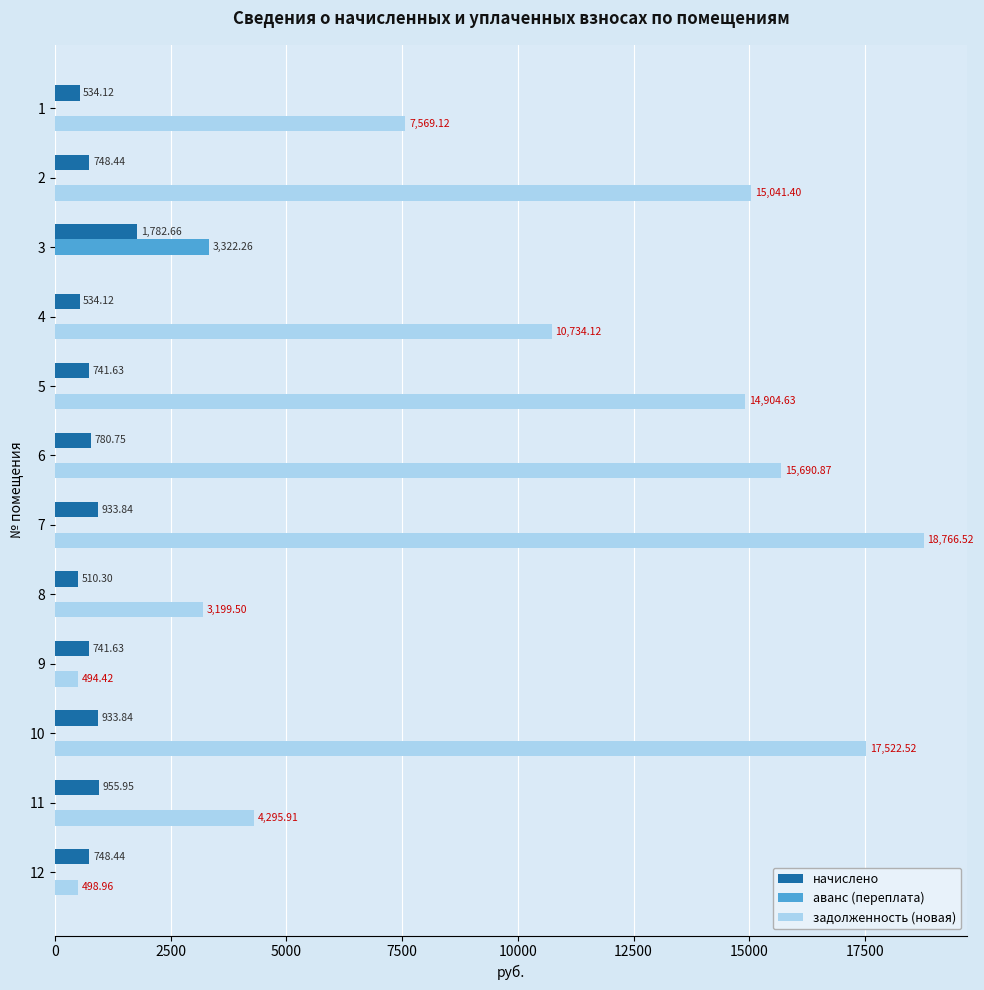

Is the value of начислено at 11 greater than the value of задолженность (новая) at 8?

No